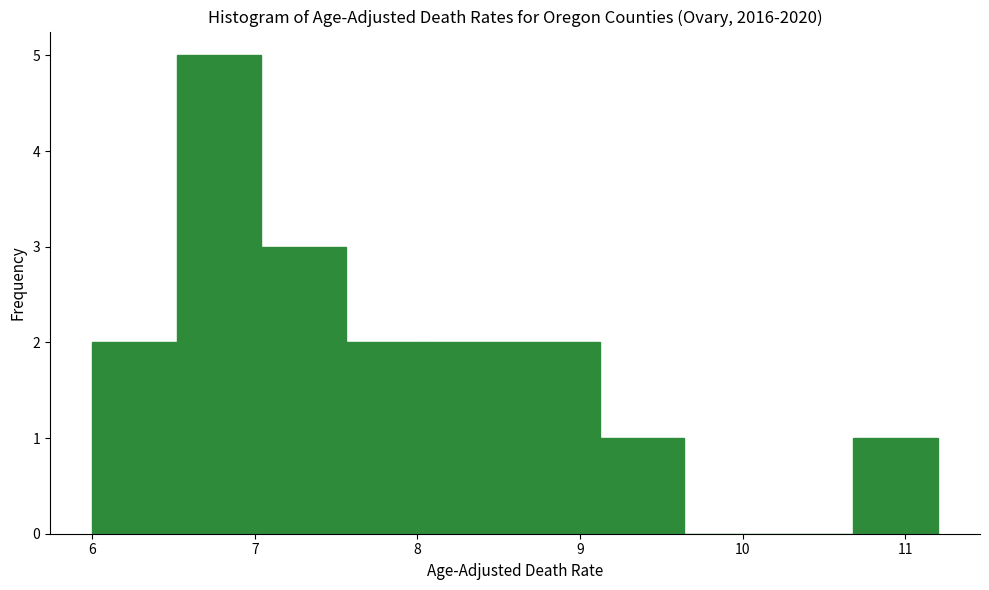

Reading left to right, transcribe this chart: for each bar, give the range it covers on the x-axis and its height. Neither the bar edges nor the heights are printed on the chart, so give them approximately, as read against the axes.

6.00 to 6.52: 2
6.52 to 7.04: 5
7.04 to 7.56: 3
7.56 to 8.08: 2
8.08 to 8.60: 2
8.60 to 9.12: 2
9.12 to 9.64: 1
9.64 to 10.16: 0
10.16 to 10.68: 0
10.68 to 11.20: 1